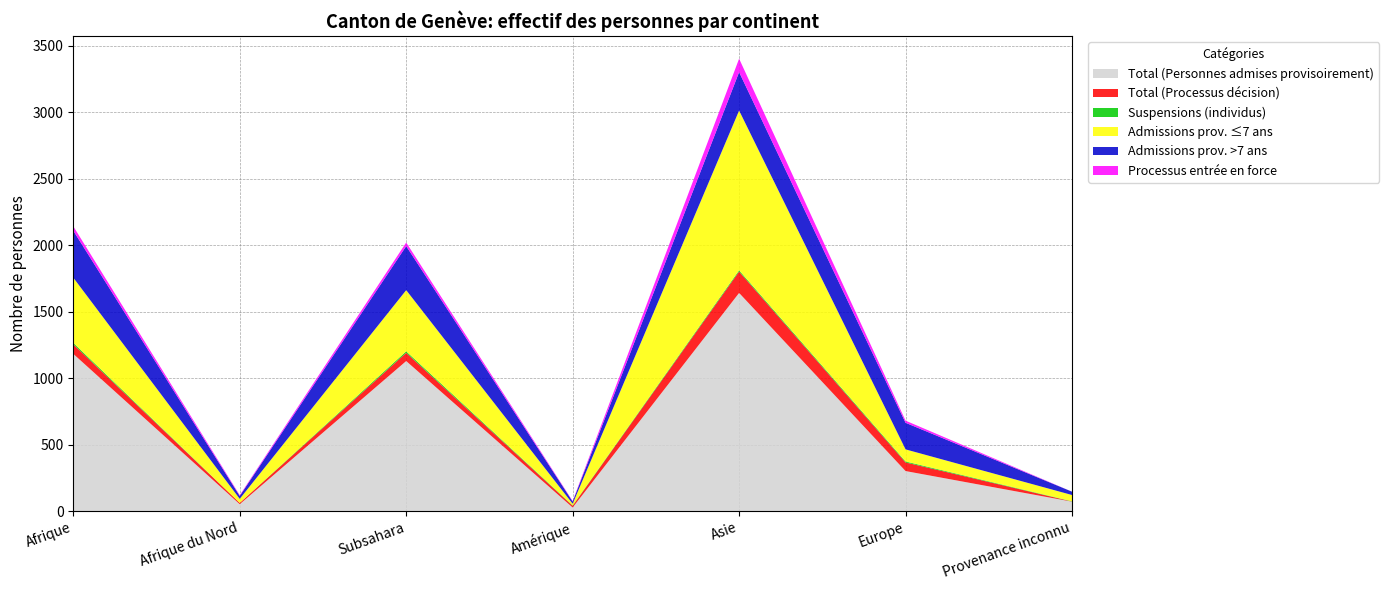

Reading right to left, transcribe all the data shown in this chart.

Total (Personnes admises provisoirement): Provenance inconnu=73	Europe=303	Asie=1642	Amérique=29	Subsahara=1130	Afrique du Nord=54	Afrique=1184
Total (Processus décision): Provenance inconnu=1	Europe=65	Asie=161	Amérique=13	Subsahara=62	Afrique du Nord=10	Afrique=72
Suspensions (individus): Provenance inconnu=2	Europe=7	Asie=9	Amérique=3	Subsahara=11	Afrique du Nord=0	Afrique=11
Admissions prov. ≤7 ans: Provenance inconnu=47	Europe=91	Asie=1201	Amérique=12	Subsahara=460	Afrique du Nord=30	Afrique=490
Admissions prov. >7 ans: Provenance inconnu=25	Europe=200	Asie=289	Amérique=17	Subsahara=331	Afrique du Nord=22	Afrique=353
Processus entrée en force: Provenance inconnu=0	Europe=16	Asie=101	Amérique=4	Subsahara=27	Afrique du Nord=6	Afrique=33